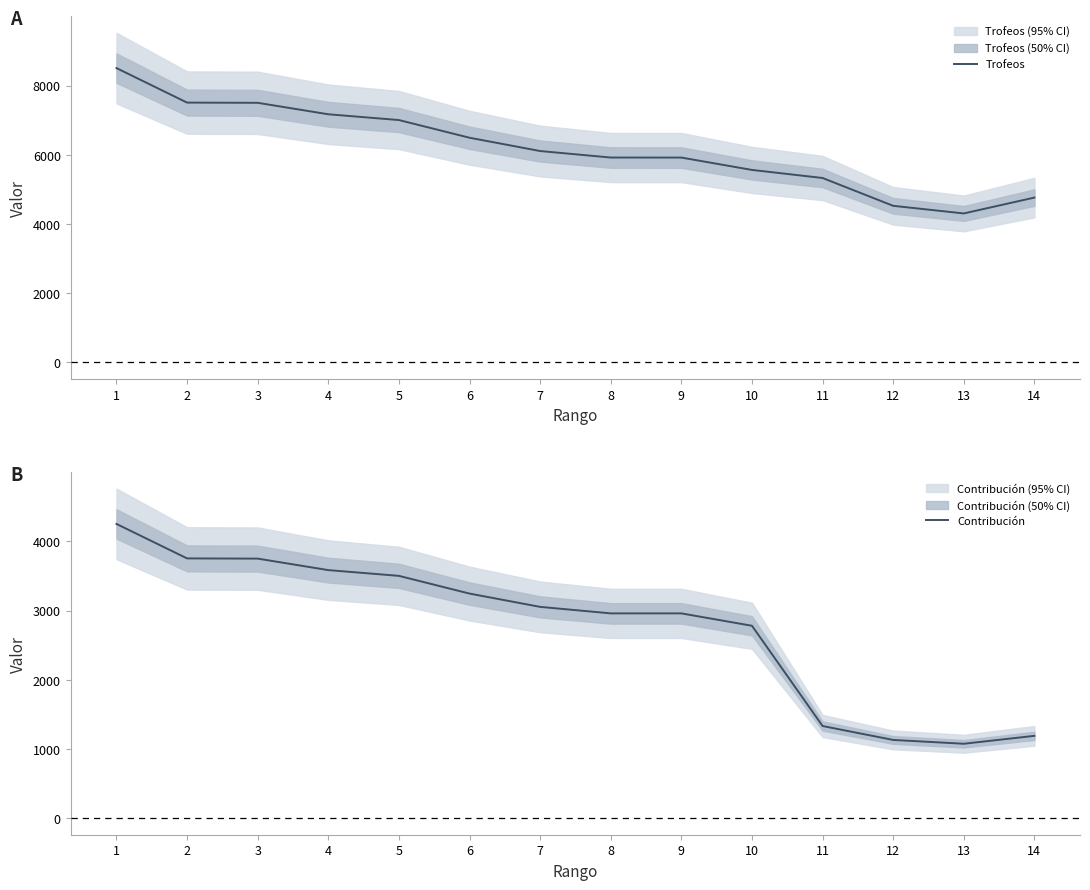

True or false: Trofeos and Contribución intersect in this chart.

False